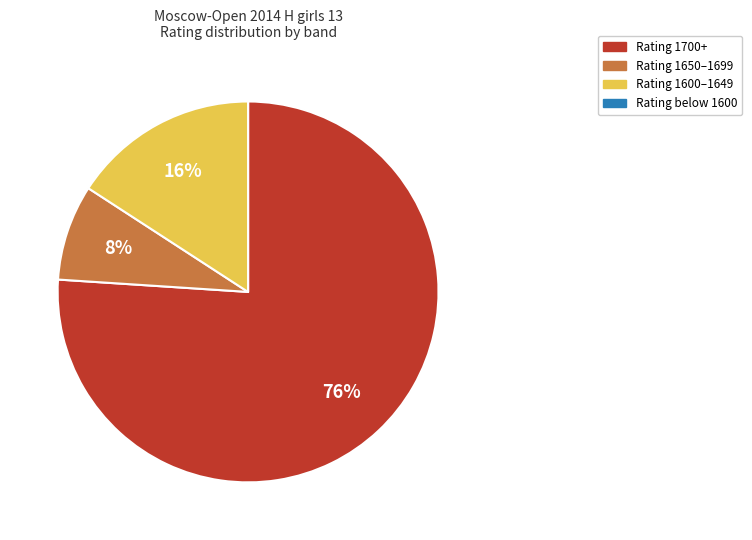

To the nearest percent, what is the average slice percentage?

25%